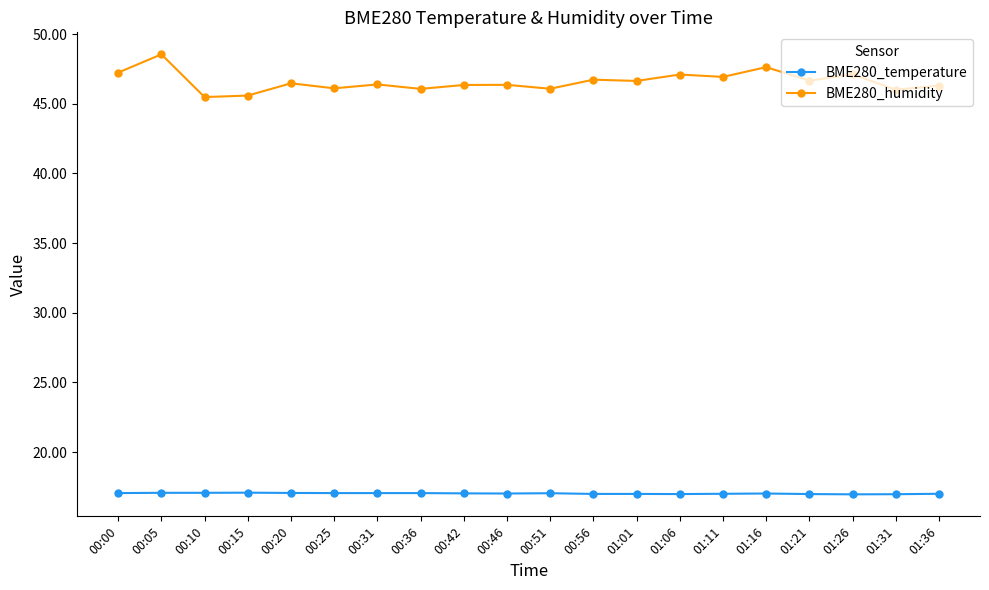

True or false: BME280_temperature has a value of 29.9 at 01:26.

False